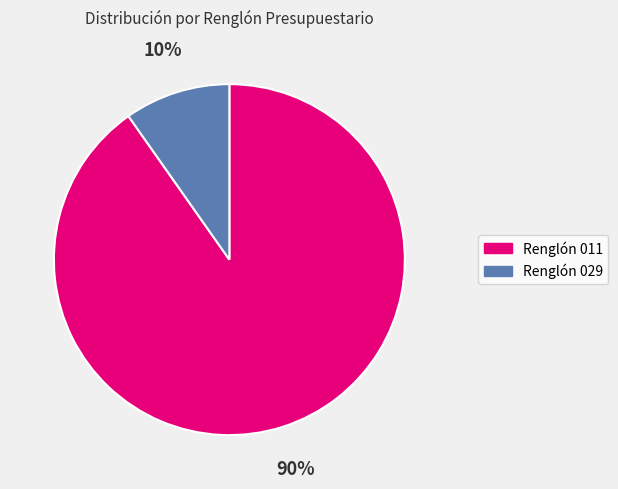

To the nearest percent, what is the difference between the largest and smallest slice percentages?

80%